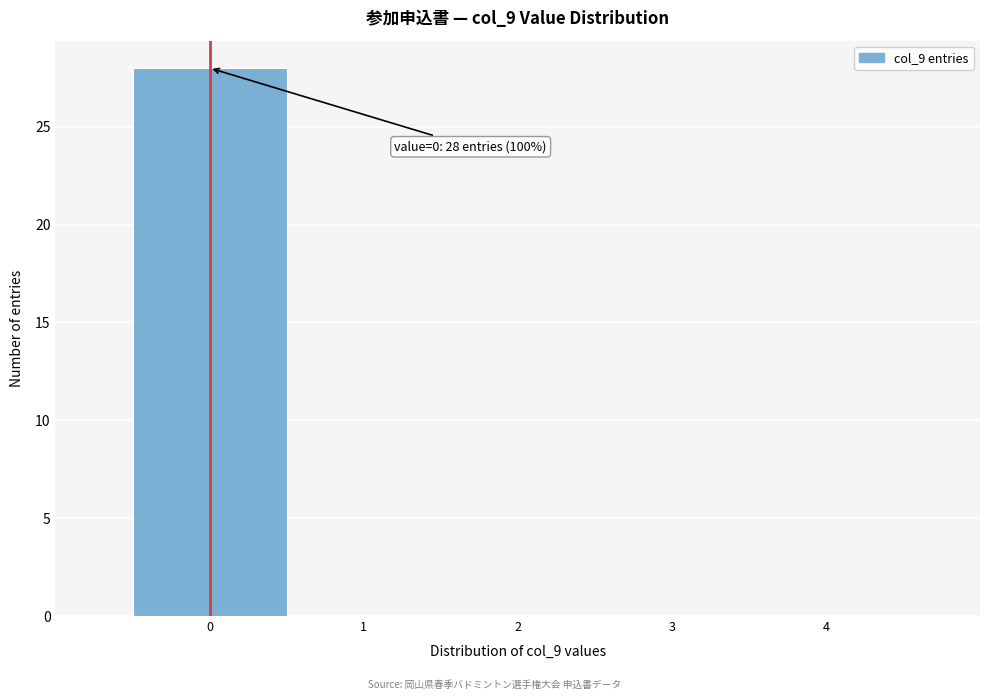

Over which range of the x-axis is the bar tallest?

-0.5 to 0.5